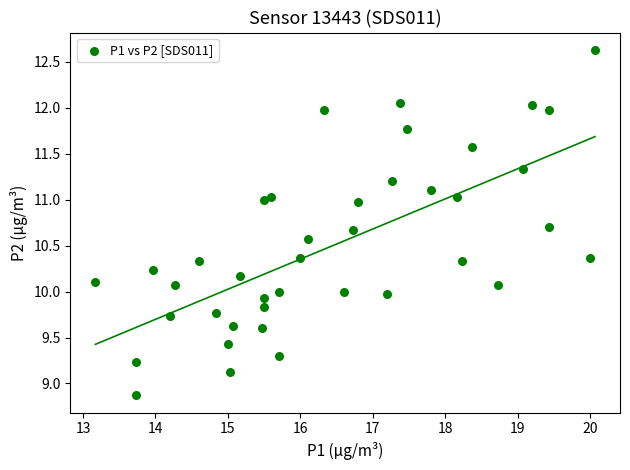

What is the range of Y values (max minus min)?

3.8